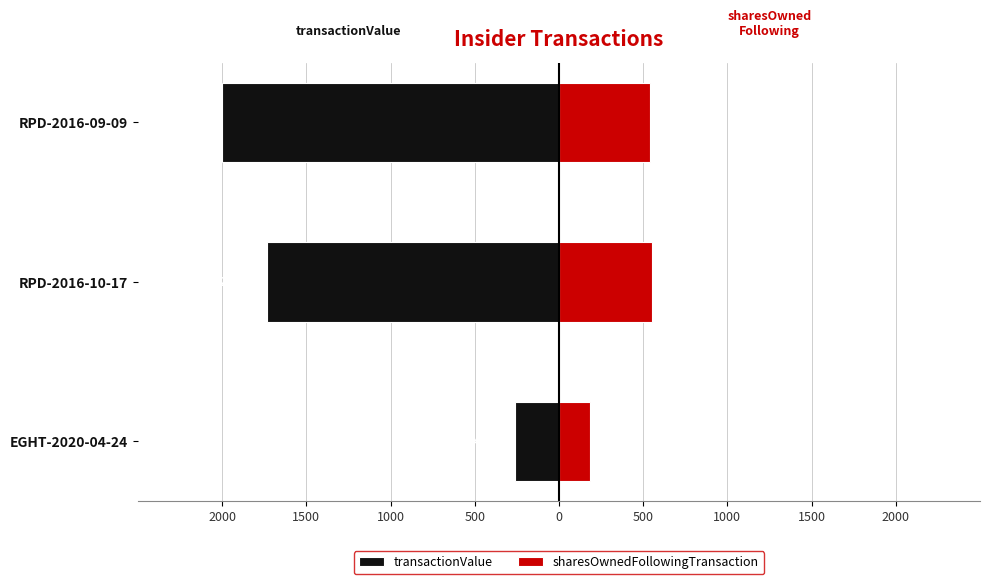

What is the sum of all transactionValue values?

-3999.5